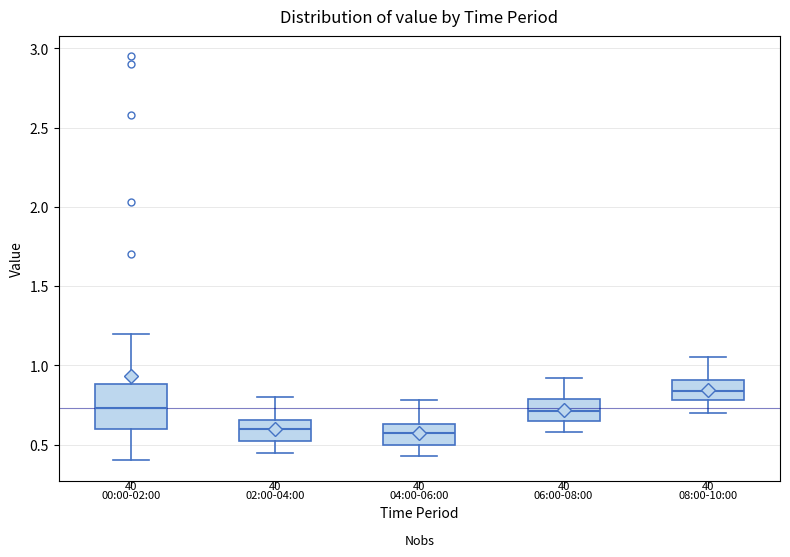

Comparing the boxes themselves (not the whiskers), which one is the tallest?

00:00-02:00